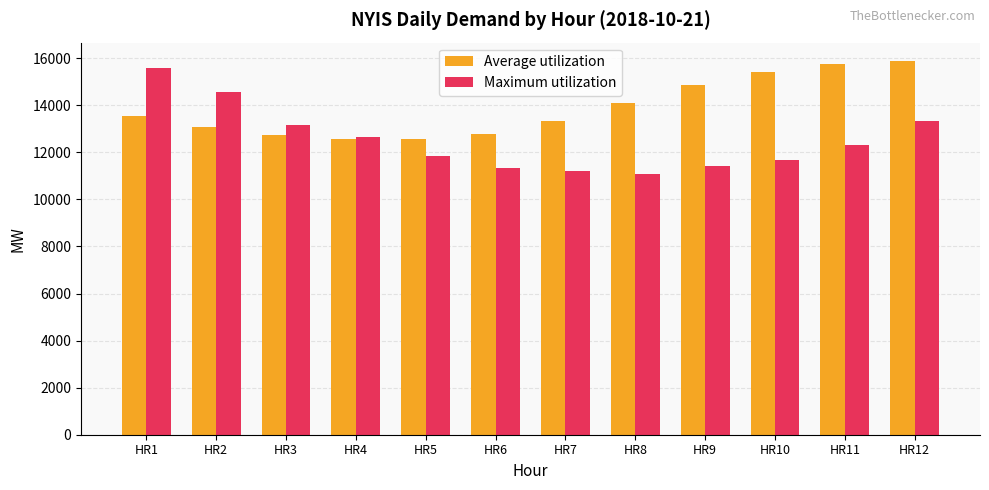

Rank the series at HR10 from highest to lowest value.

Average utilization, Maximum utilization